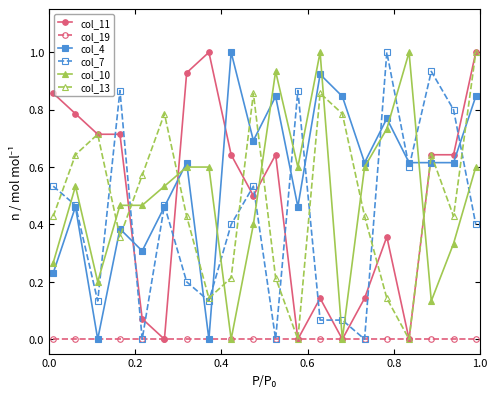

Which series has the largest total across all categories?

col_4